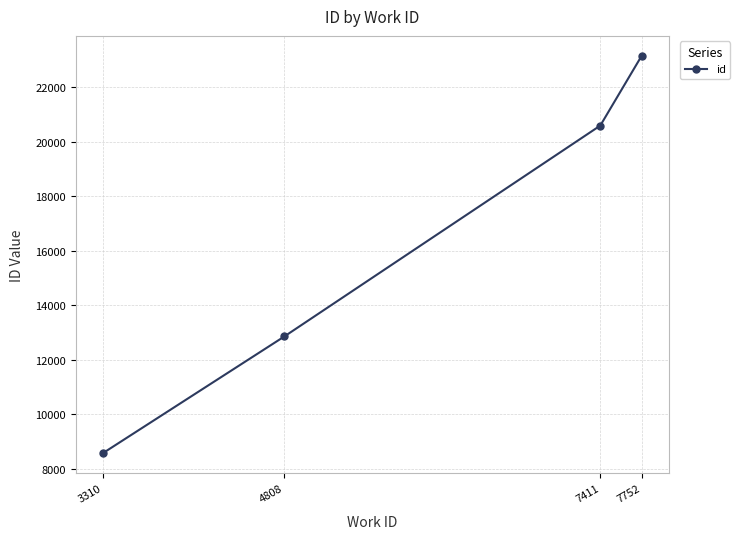

True or false: there are more than 2 points higher than both neighbors.

False